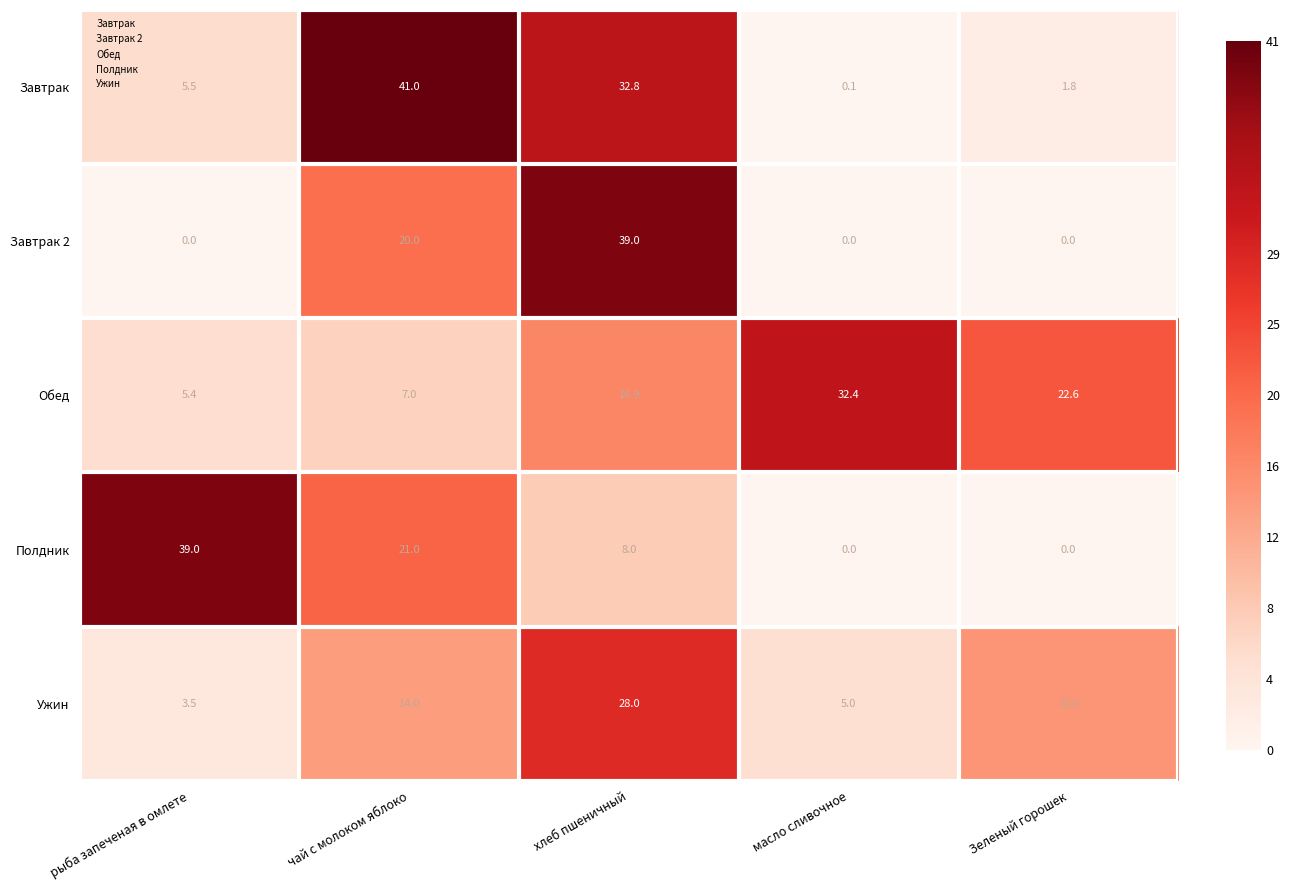

What is the difference between the Ужин values at масло сливочное and чай с молоком яблоко?

9.0